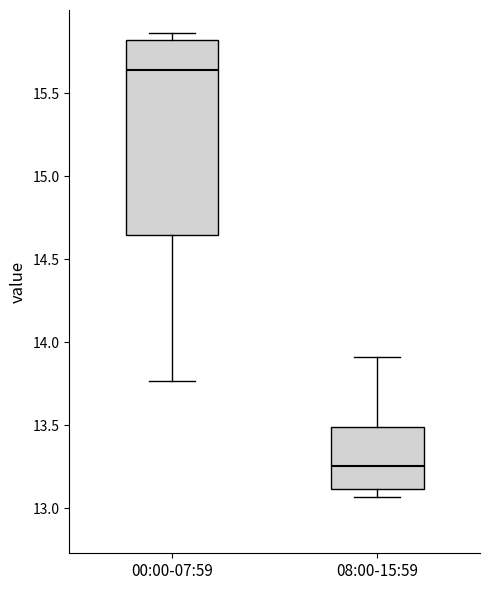

Which box is the tallest, from its lower edge to its upper edge?

00:00-07:59